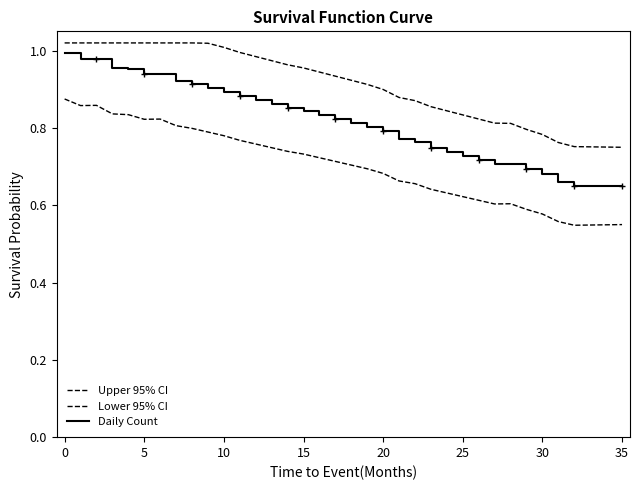

True or false: Daily Count and Lower 95% CI intersect in this chart.

False